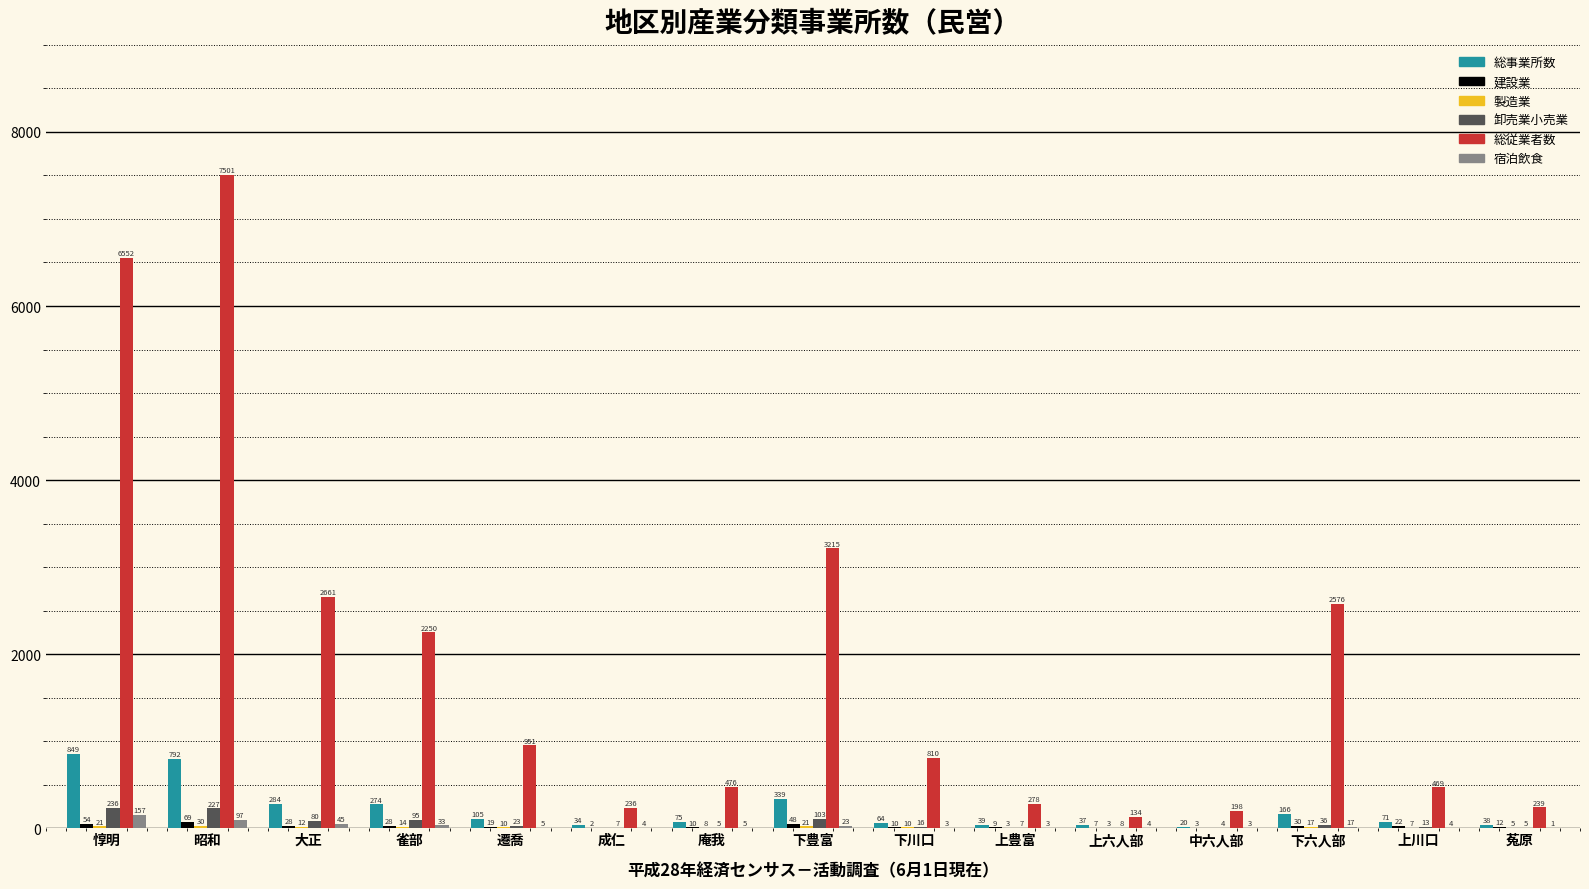

At which label does 卸売業小売業 first exceed 16?

惇明